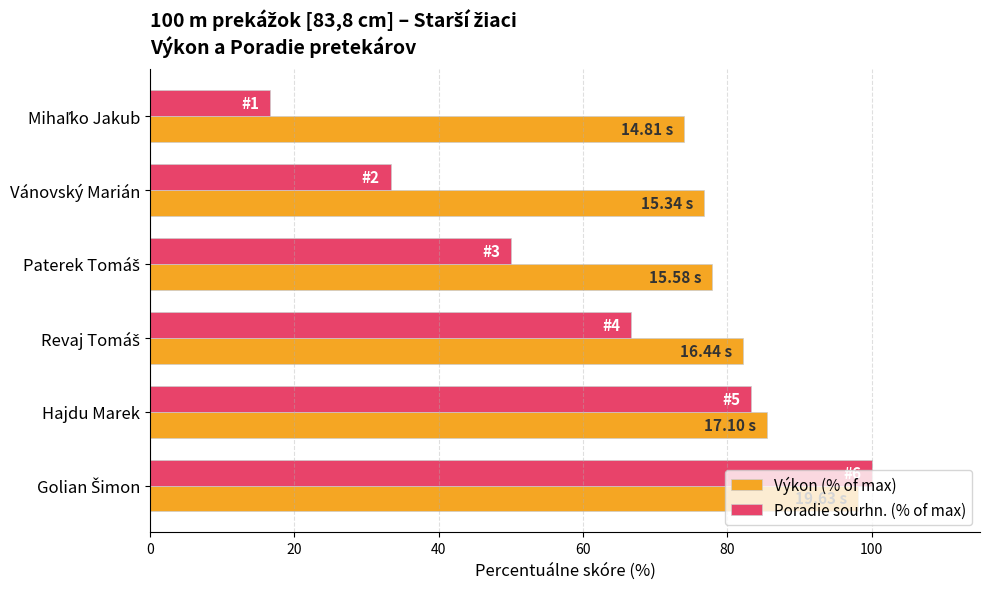

Which series has the largest total across all categories?

Výkon (% of max)